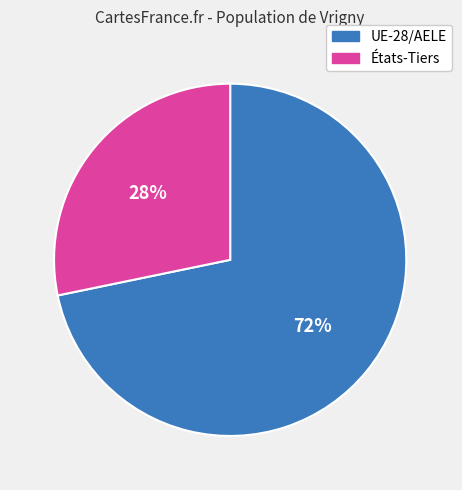

Does any single category account for the majority?

Yes